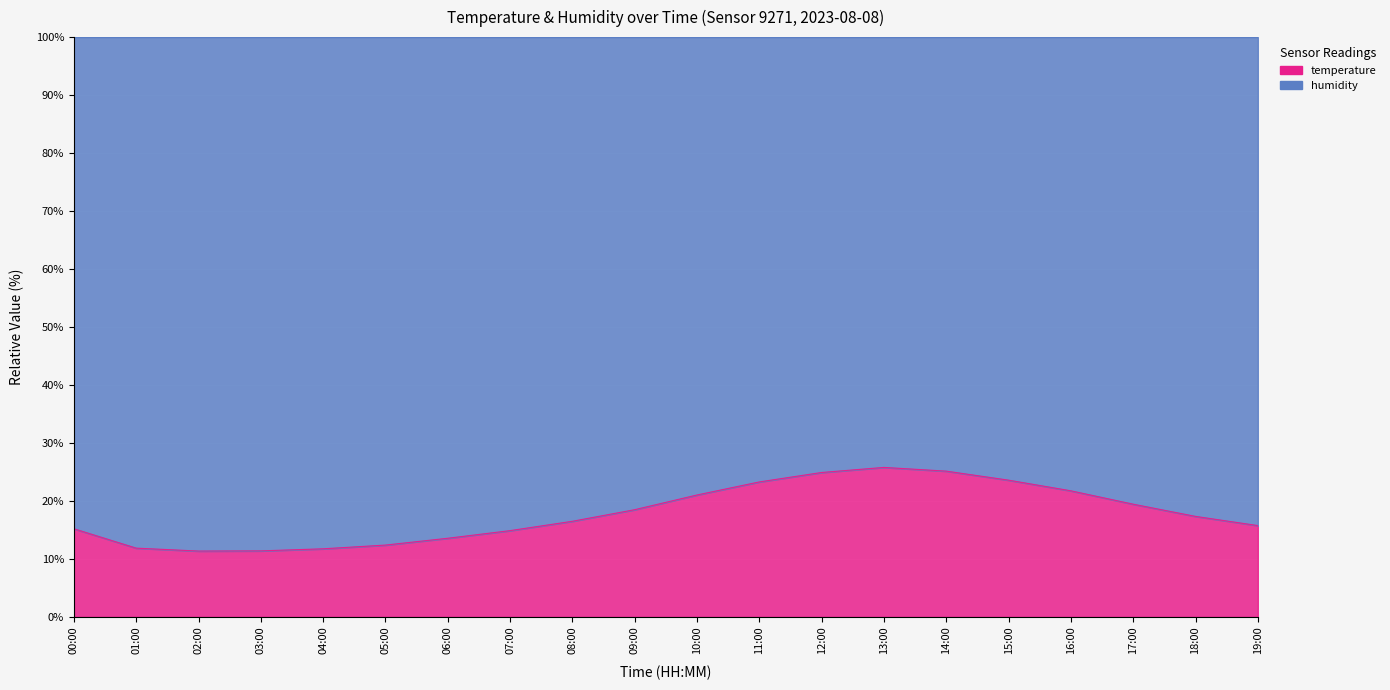

What is the minimum value shown in the chart?

11.4